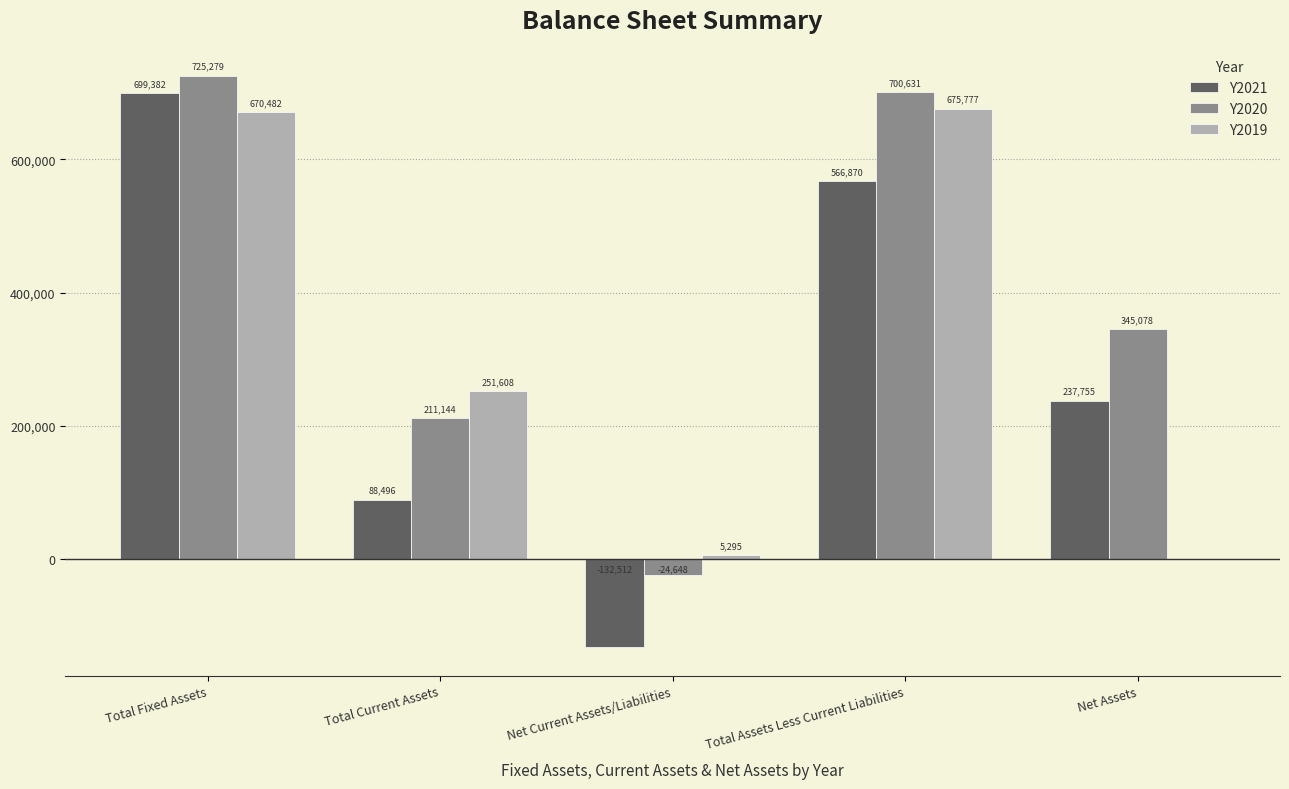

At which category is the sum across all series the highest?

Total Fixed Assets